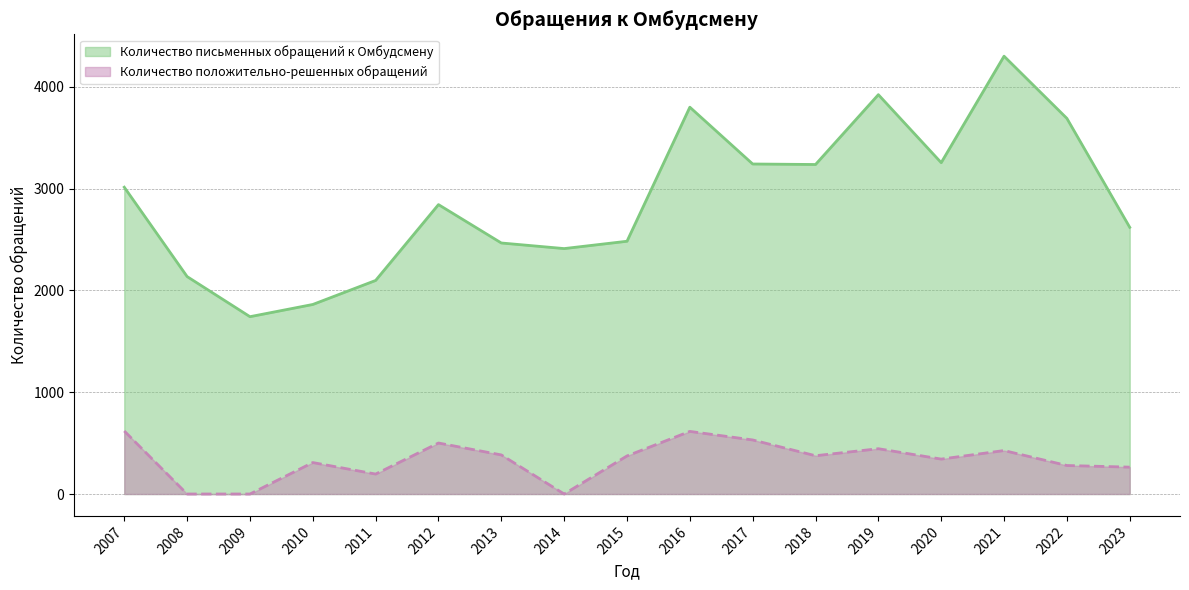

At which category does Количество положительно-решенных обращений reach its first local valley?

2011